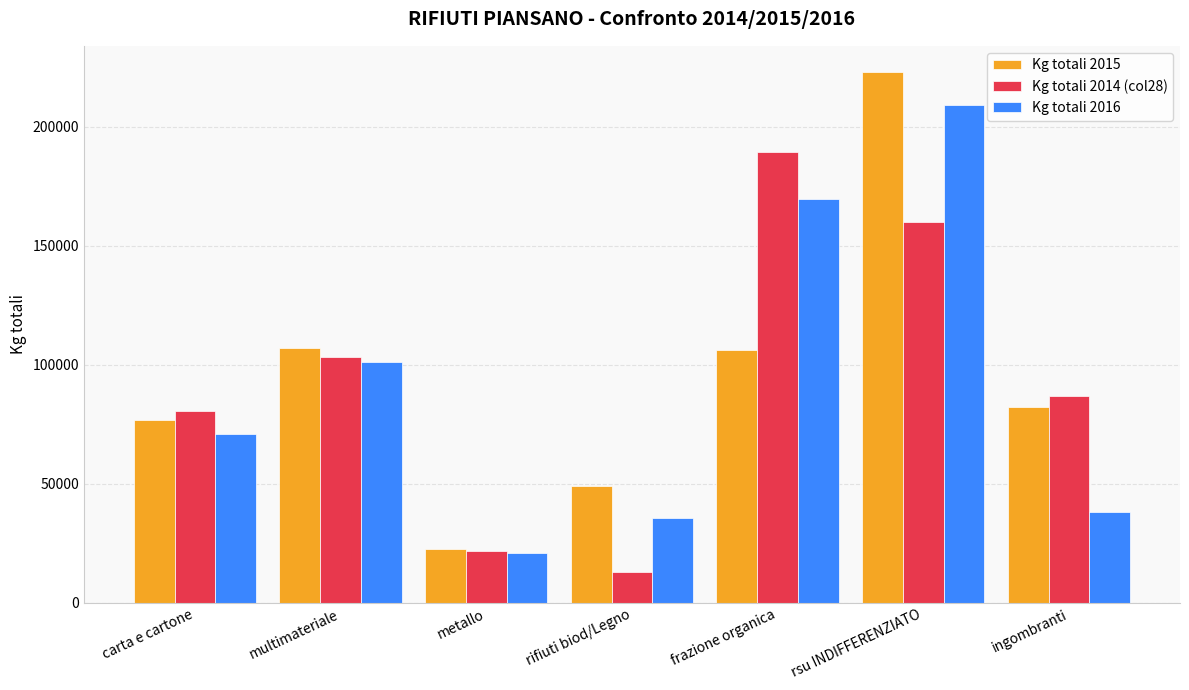

The Kg totali 2015 series shows 22680 at metallo. True or false?

True